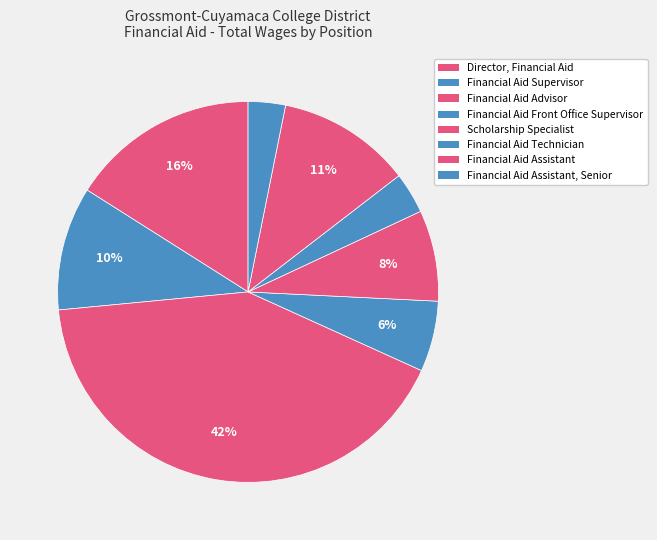

Count the number of slices in the pie.

8